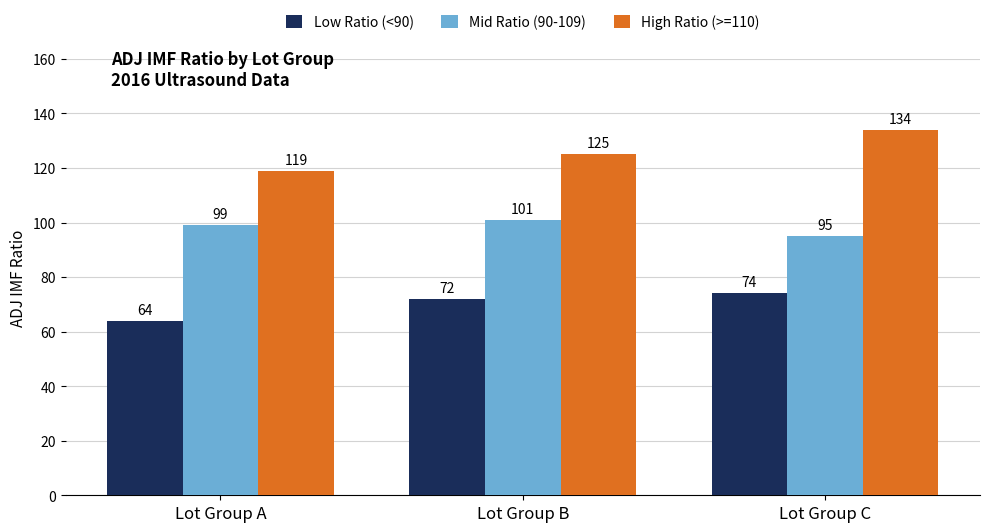

Reading left to right, what are all the values shown in this chart?

Low Ratio (<90): Lot Group A=64	Lot Group B=72	Lot Group C=74
Mid Ratio (90-109): Lot Group A=99	Lot Group B=101	Lot Group C=95
High Ratio (>=110): Lot Group A=119	Lot Group B=125	Lot Group C=134